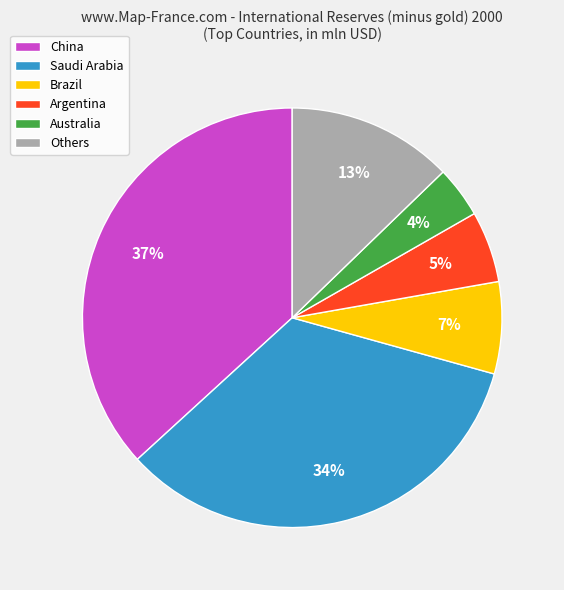

Which category has the smallest portion of the pie?

Australia